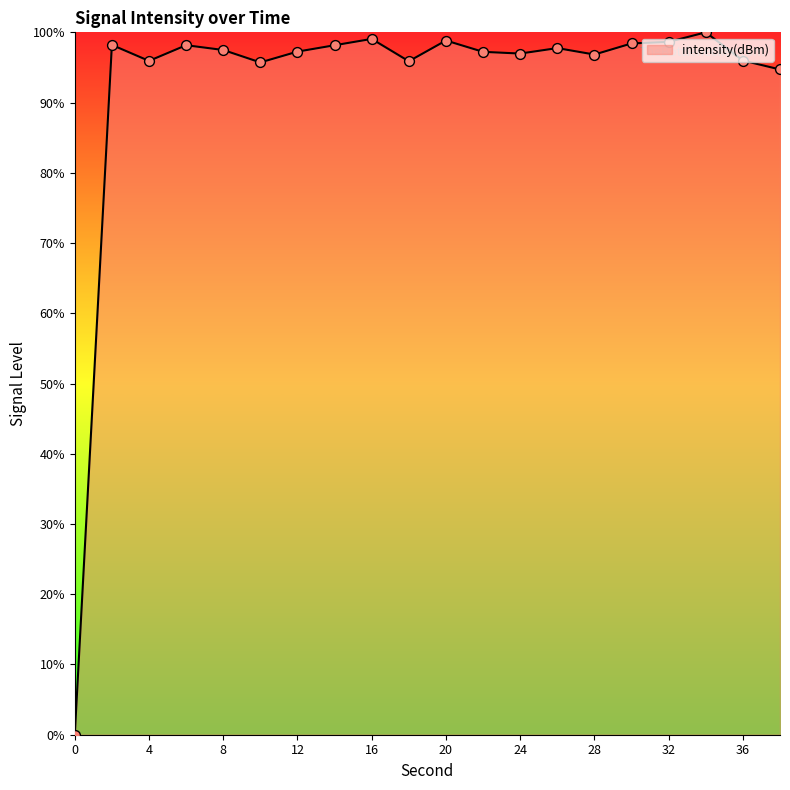

What is the maximum value shown in the chart?

100.0